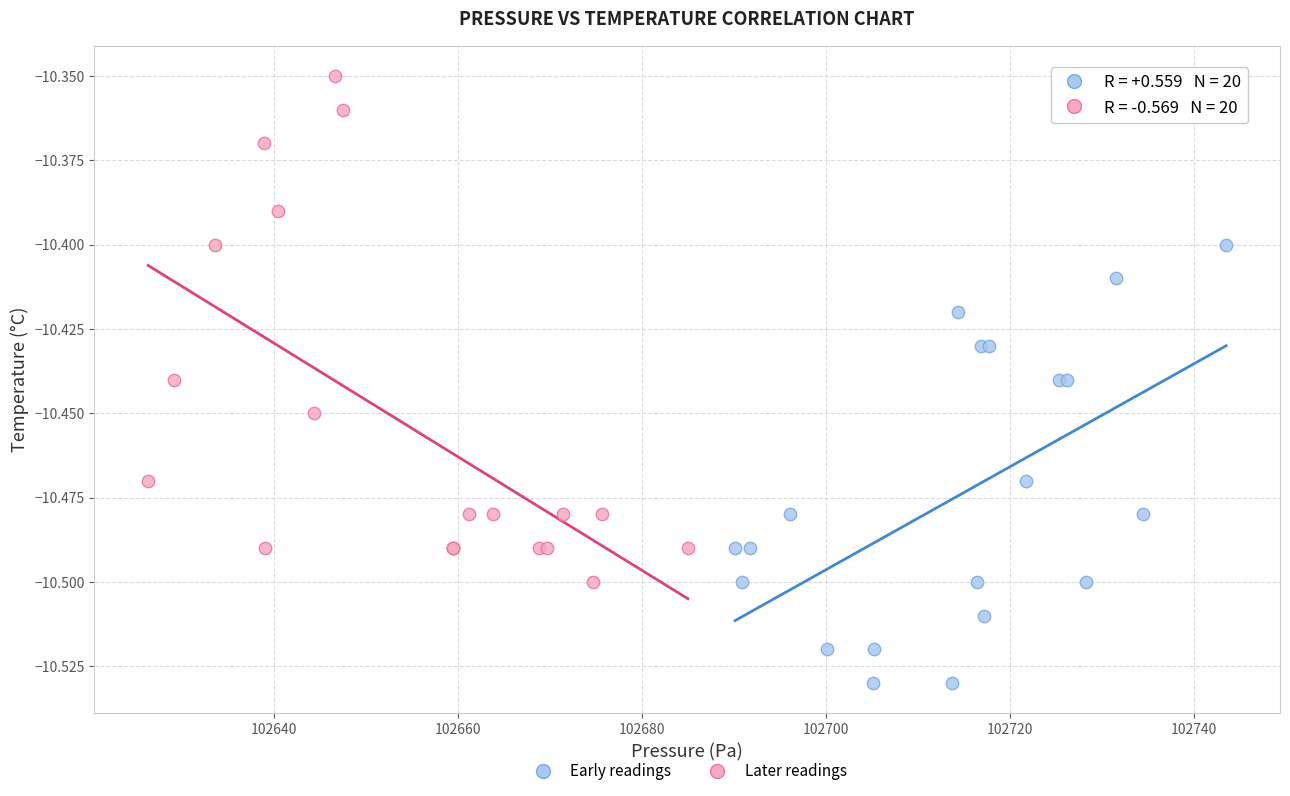

Which series contains the lowest Y value?

Early readings